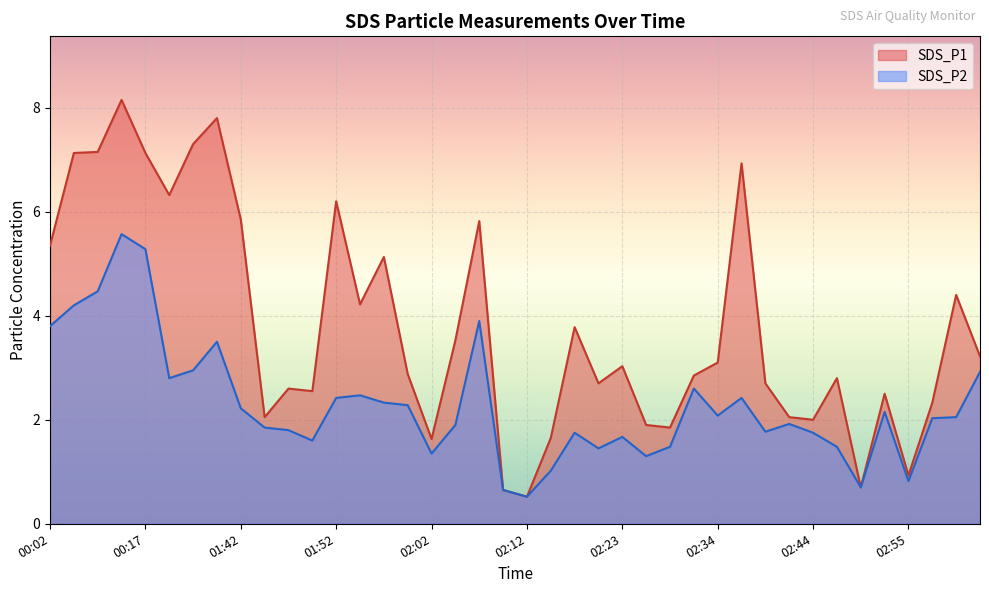

True or false: SDS_P1 has more than 0 points higher than both neighbors.

True